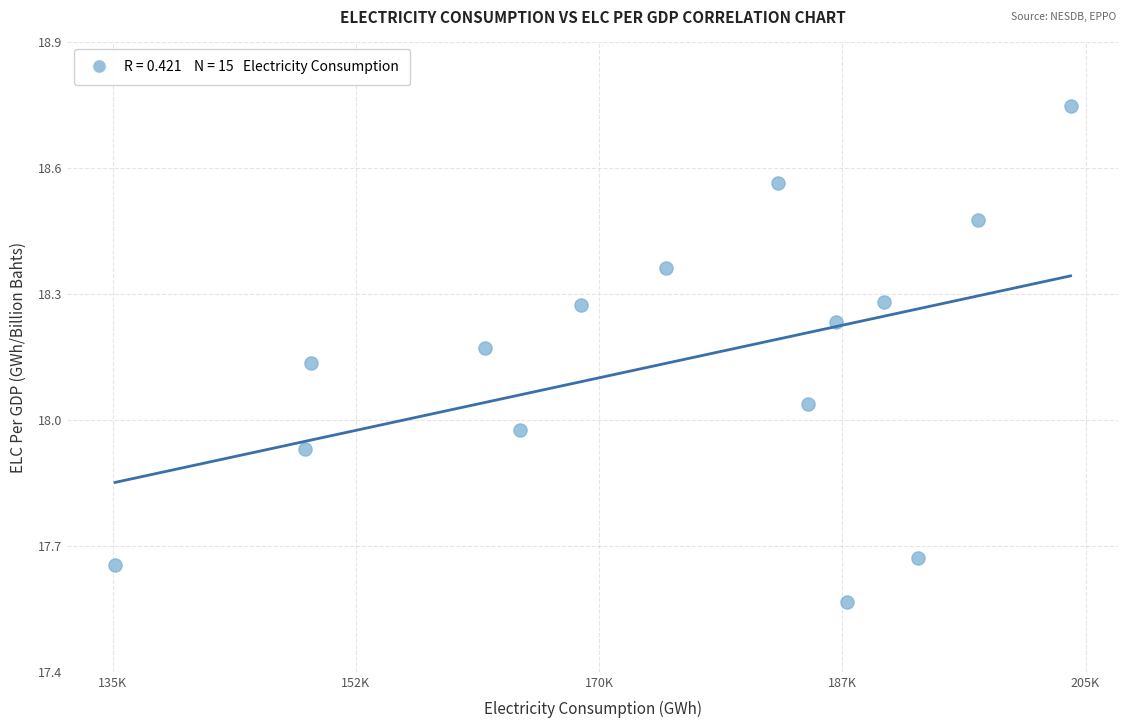

What is the range of X values (max minus min)?

68742.1